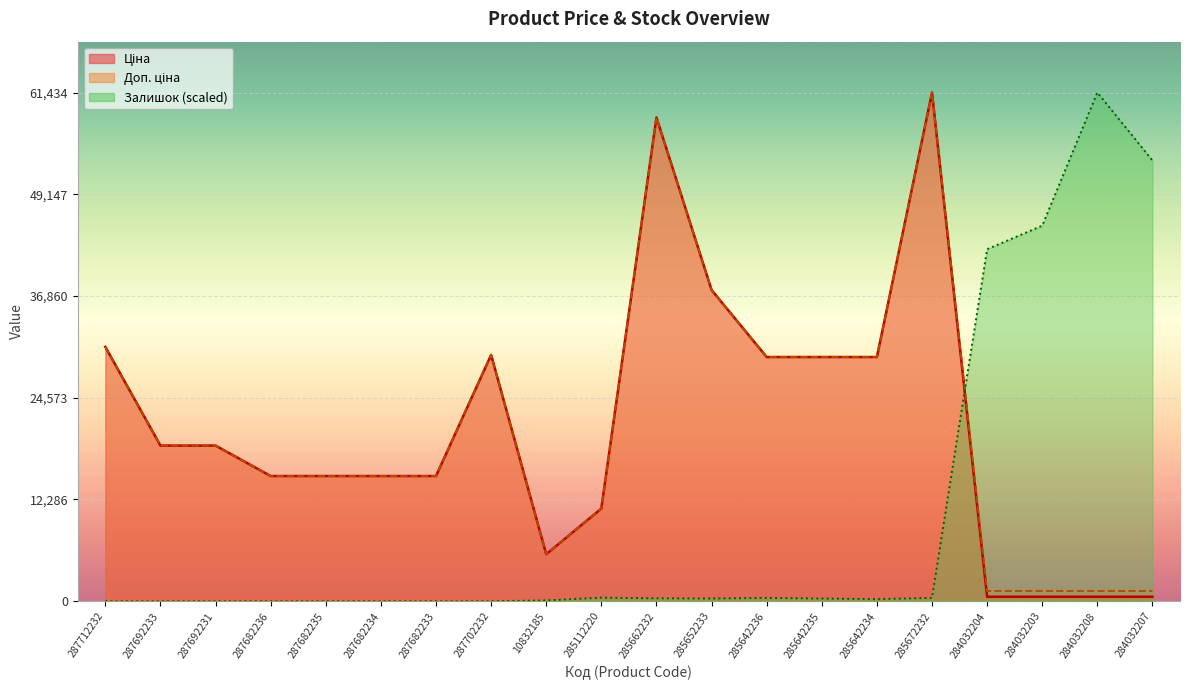

Where does the Ціна series first go above 18796?

287712232